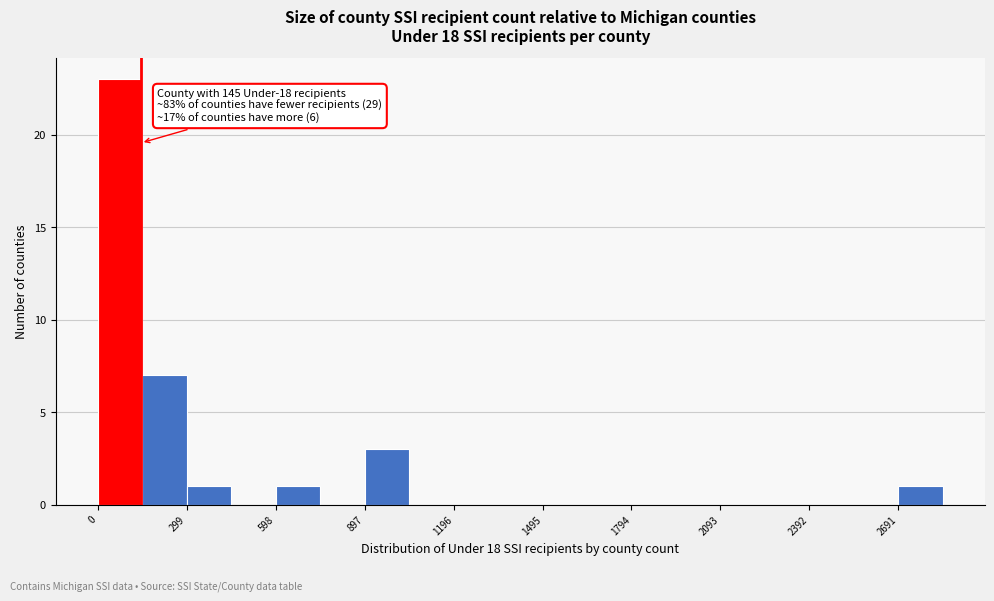

Read against the x-axis, roughly where is the centre of the tallest bar?

50